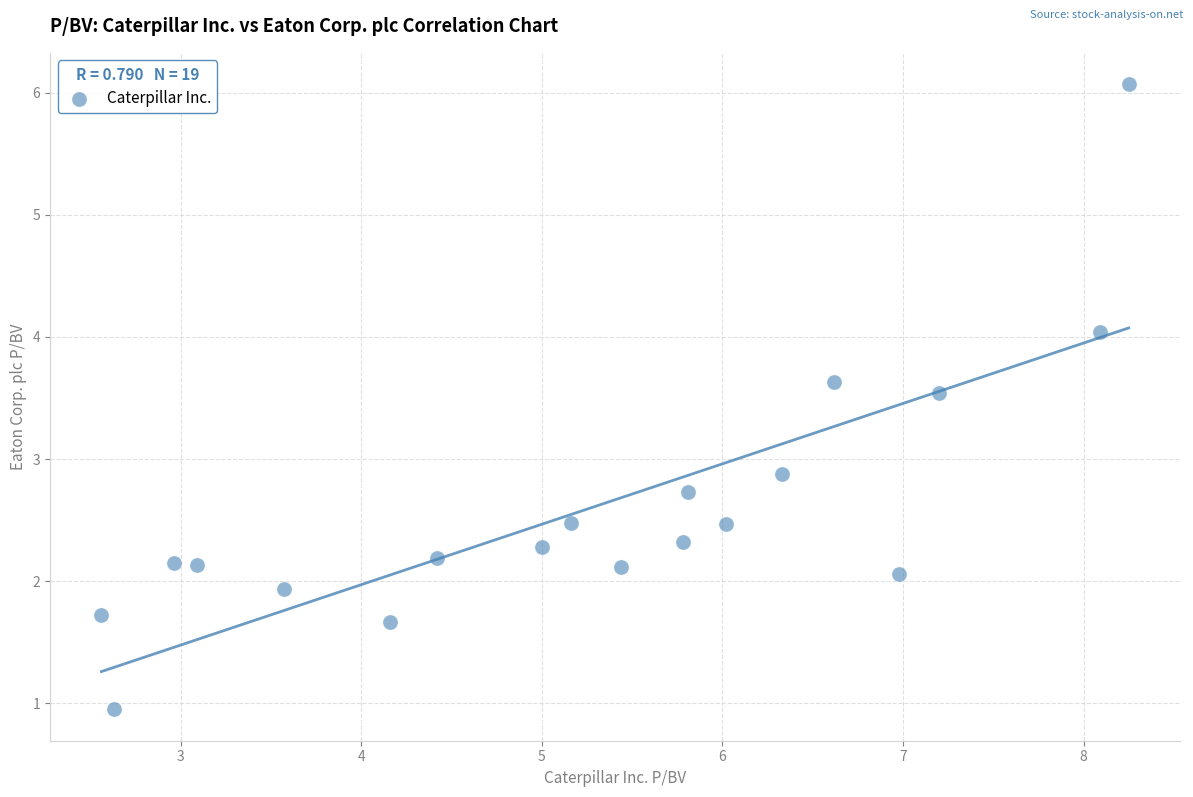

What is the range of X values (max minus min)?

5.7